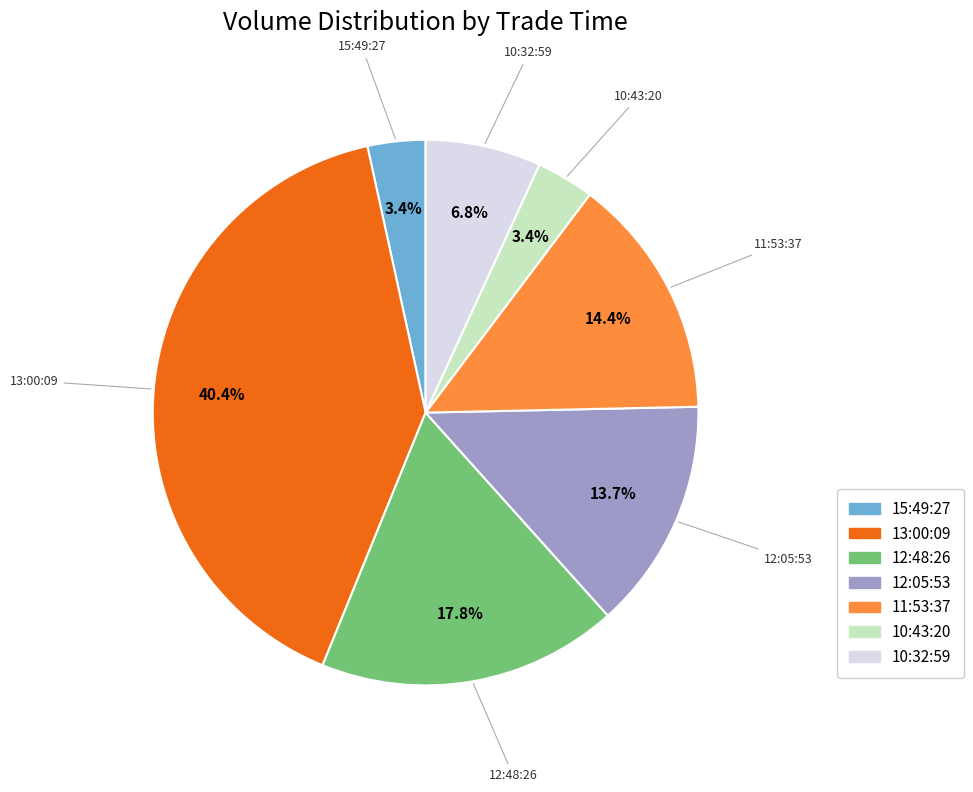

To the nearest percent, what is the average slice percentage?

14%